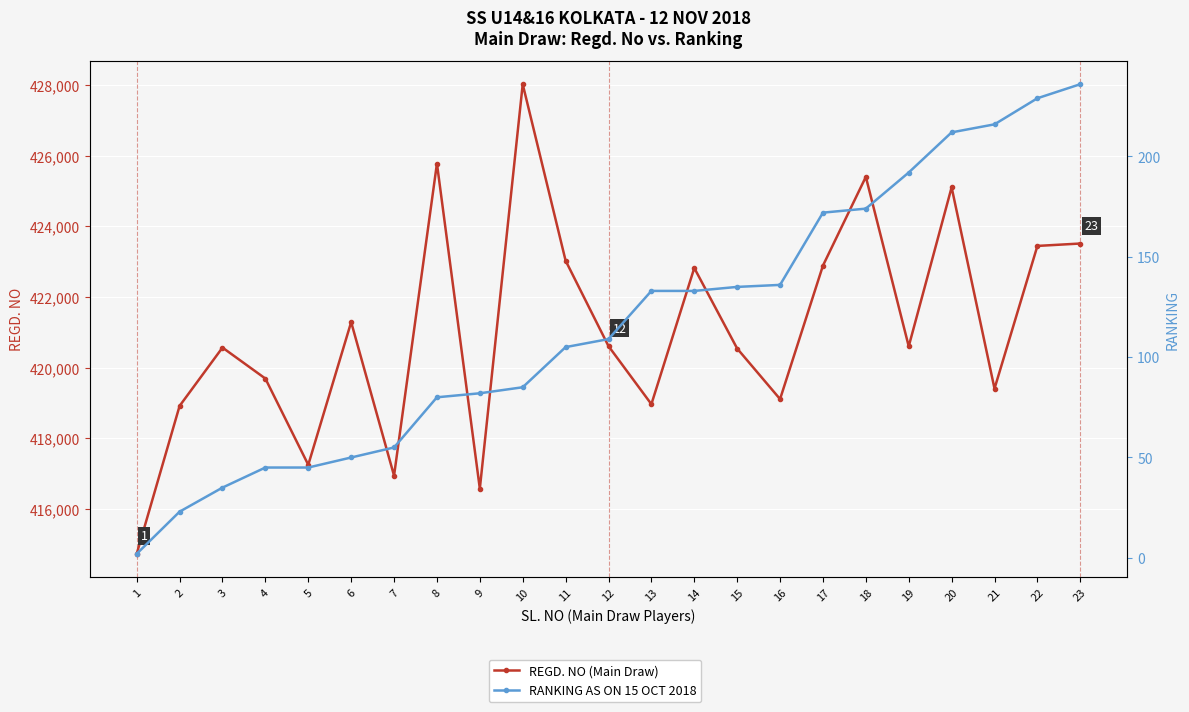

How many series are shown in this chart?

2